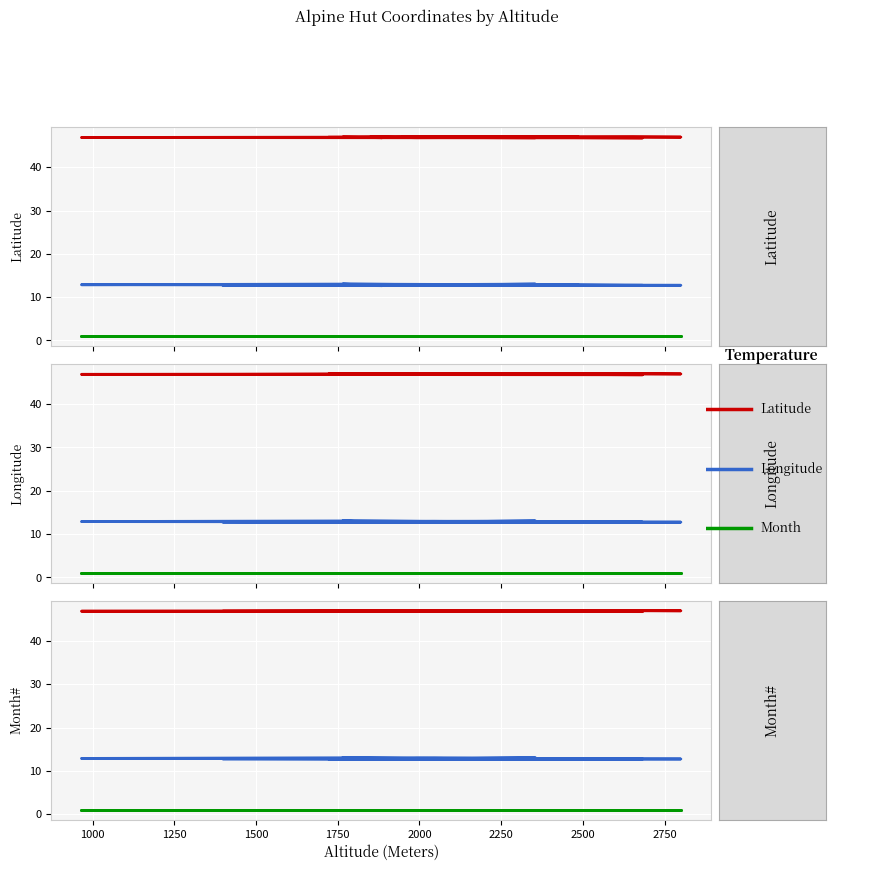

Does the chart display data point markers on the line(s)?

No